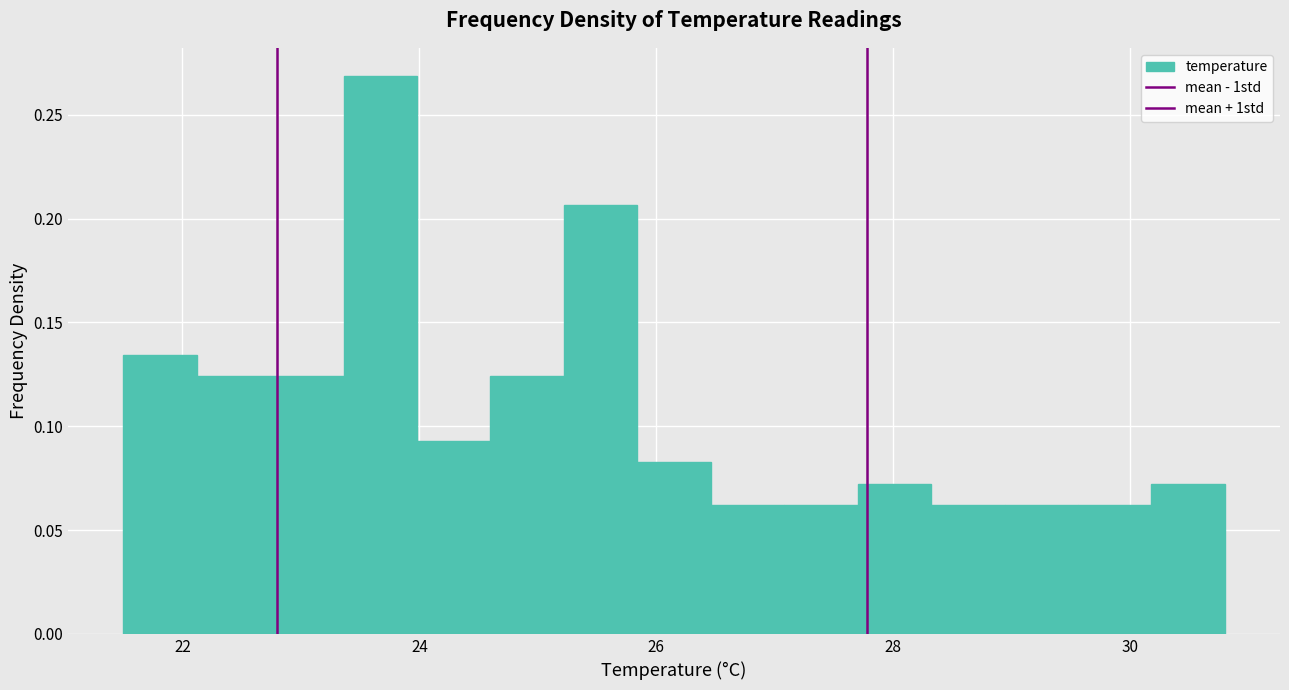

Read against the x-axis, roughly where is the centre of the tallest bar?

23.6